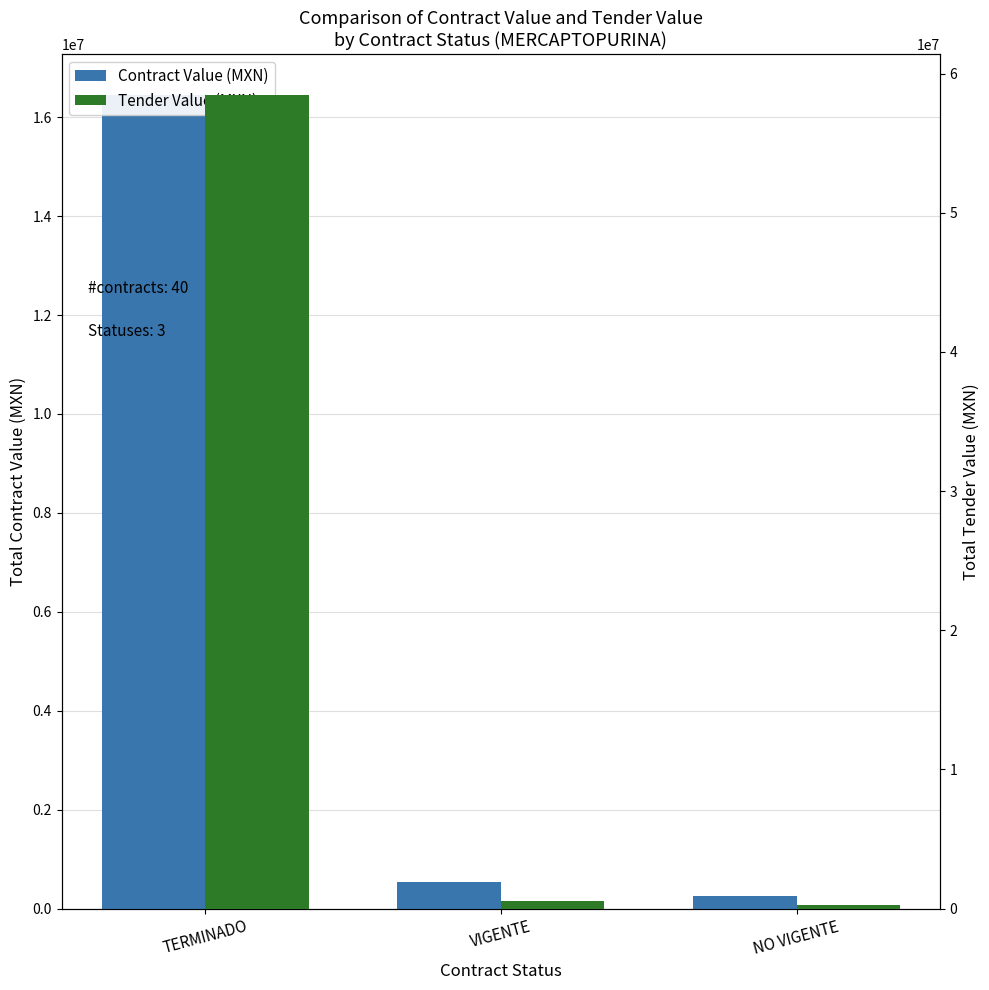

Between TERMINADO and VIGENTE, which is larger?

TERMINADO